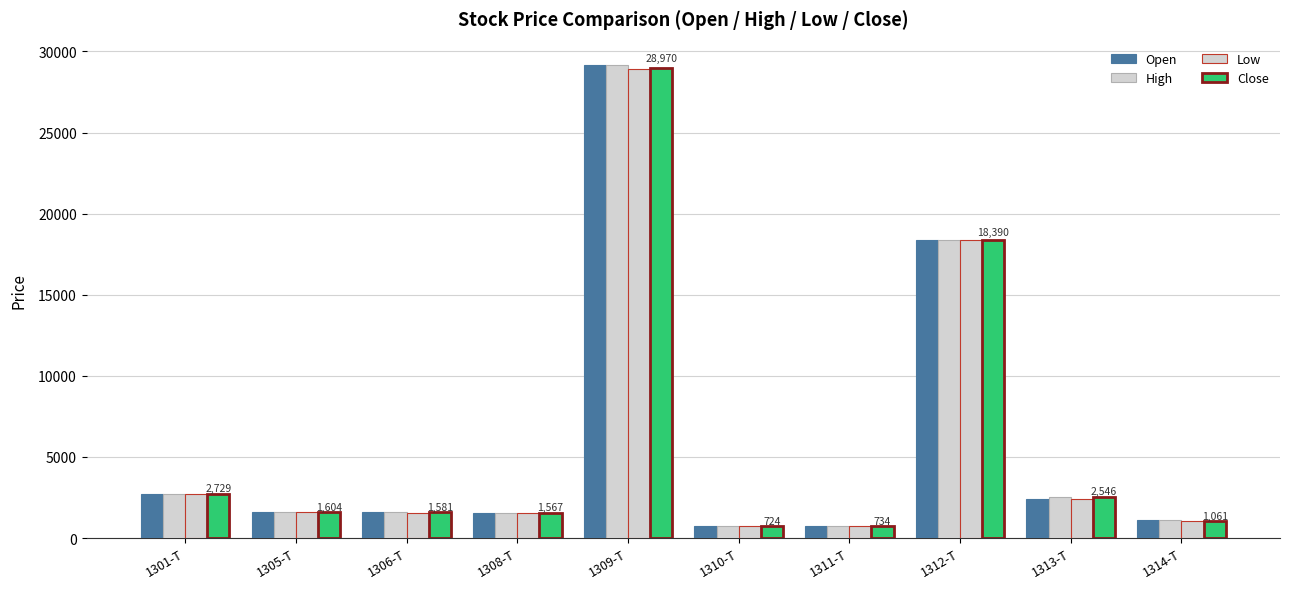

Between 1311-T and 1301-T, which is larger?

1301-T